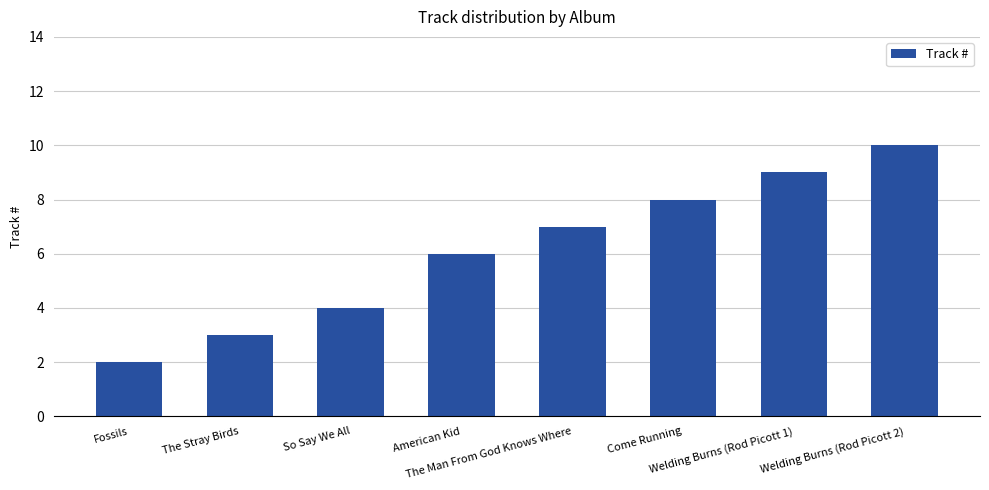

Reading left to right, what are all the values shown in this chart?

2	3	4	6	7	8	9	10